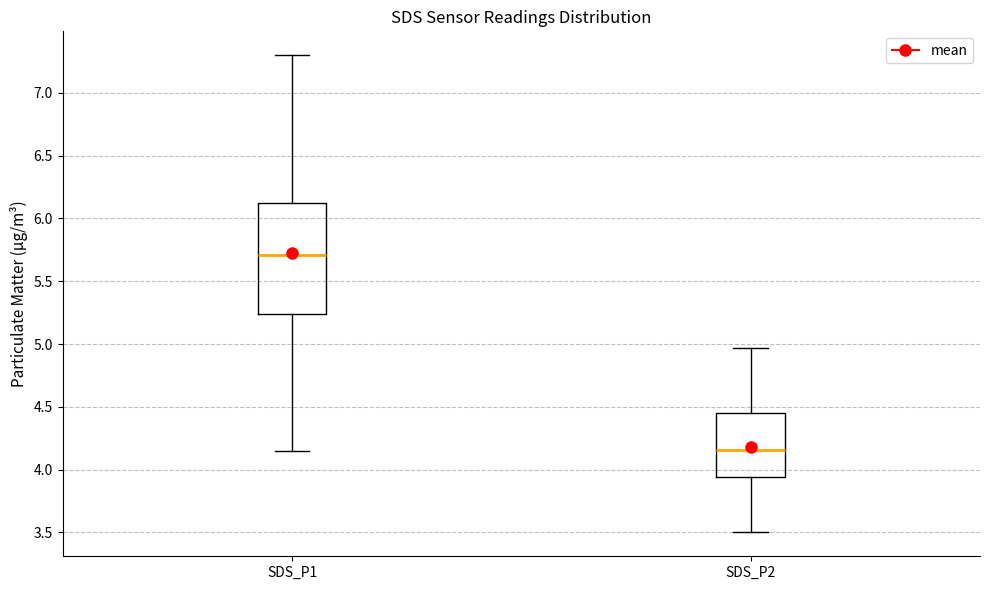

Comparing the boxes themselves (not the whiskers), which one is the tallest?

SDS_P1